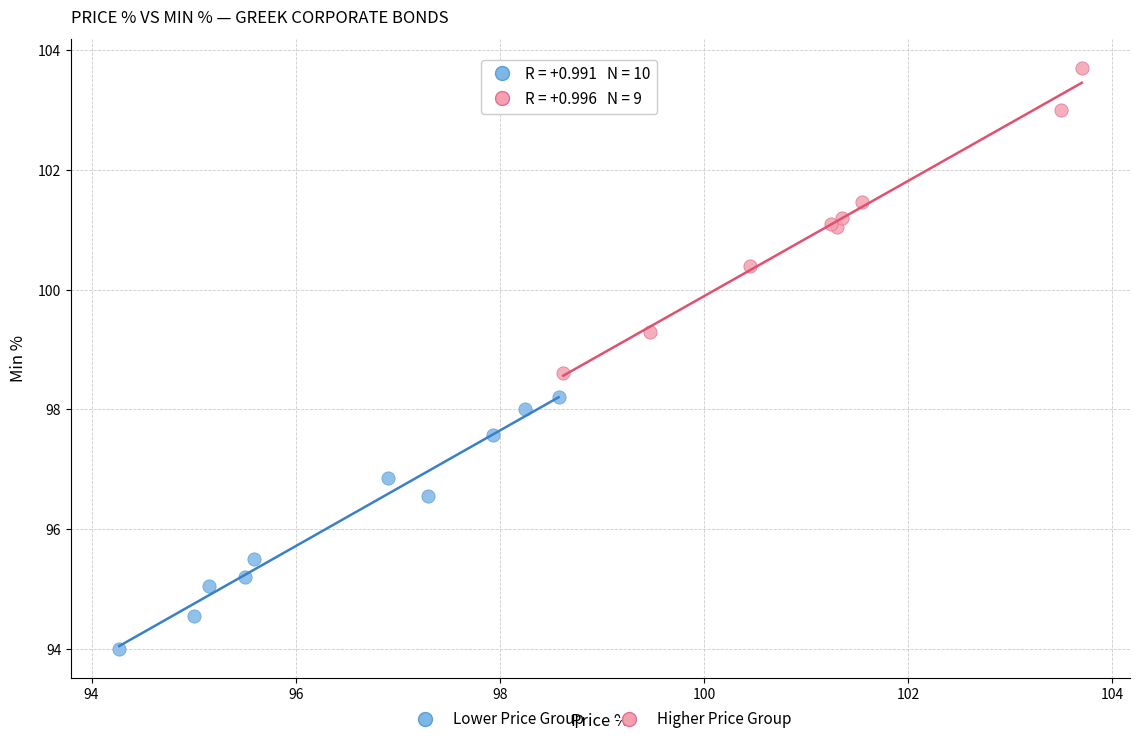

Which series reaches the minimum Y coordinate?

Lower Price Group